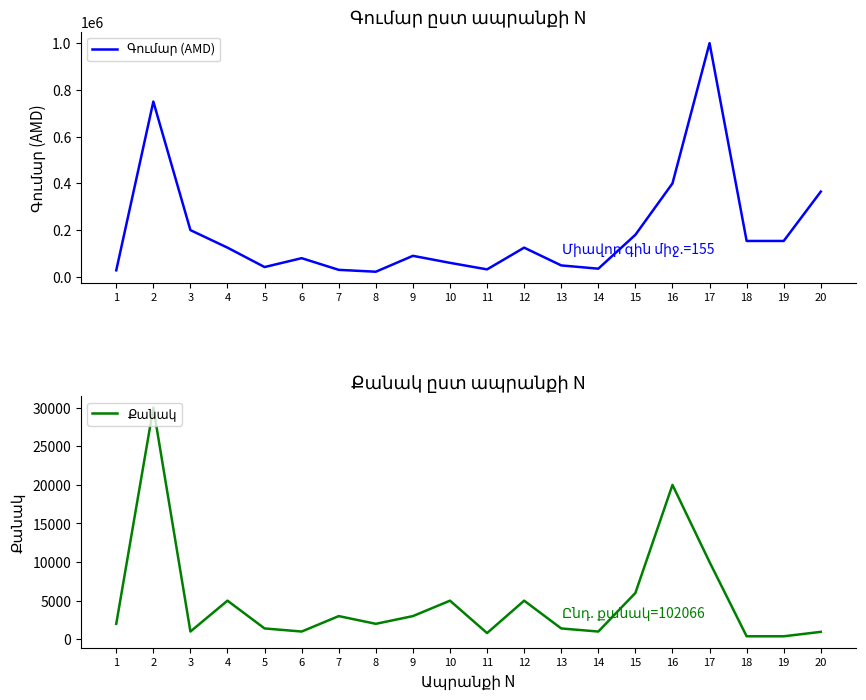

What value does the Քանակ series have at 19, to the nearest 100?

400